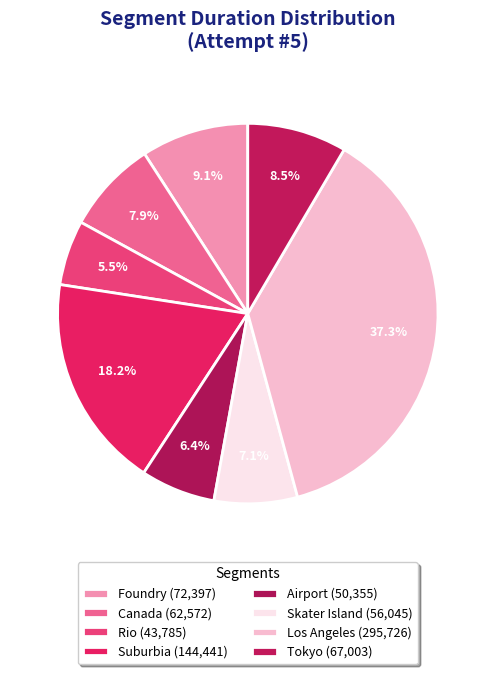

To the nearest percent, what percentage of the pie is Foundry?

9%